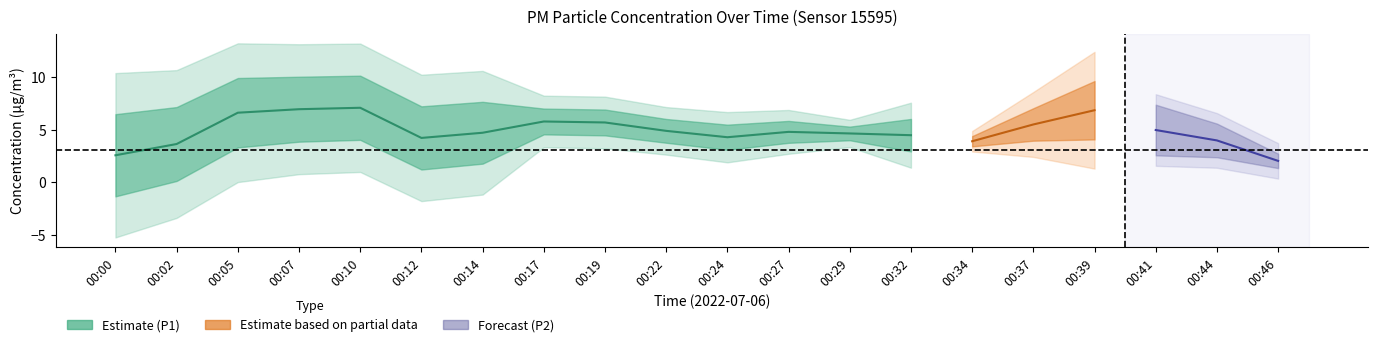

What is the average value of the P1 series?

5.1